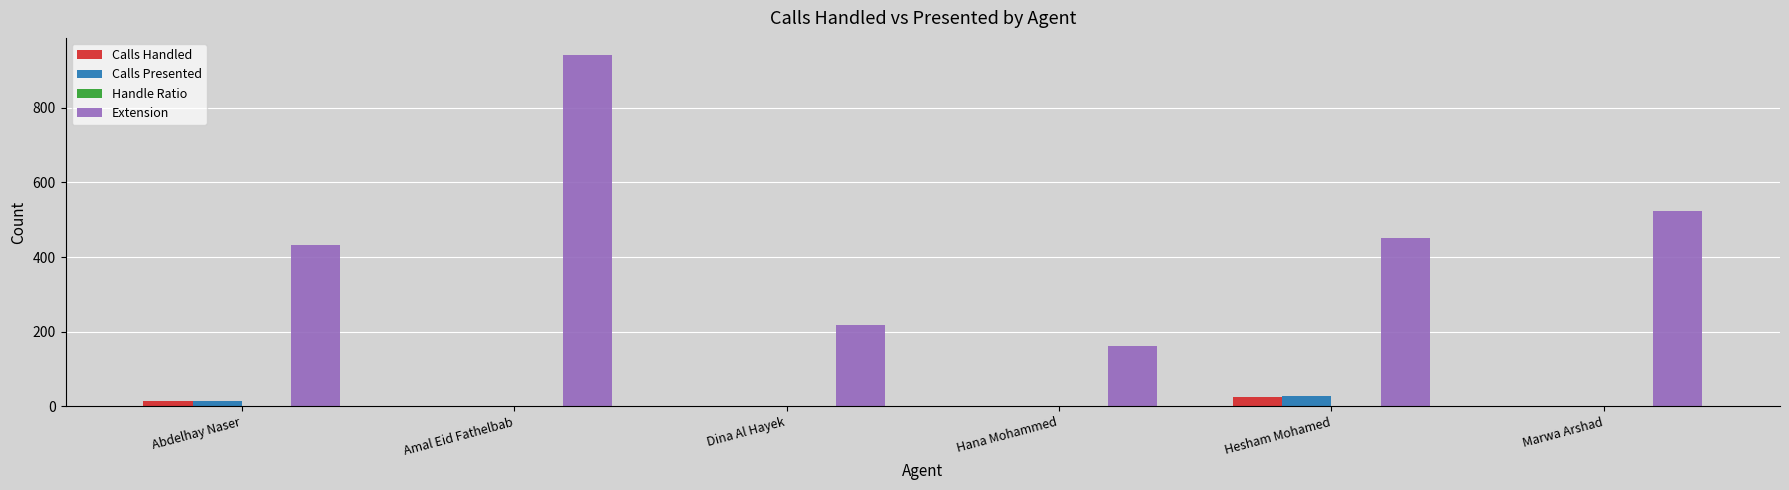

Which series changed the most between Amal Eid Fathelbab and Hana Mohammed?

Extension